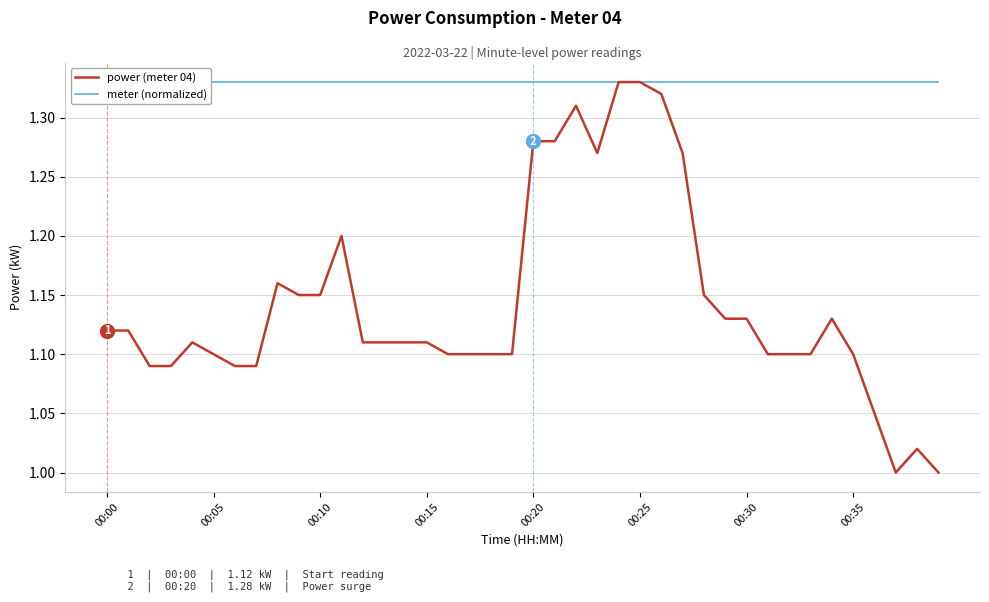

Is this an area chart (filled region under the line)?

No